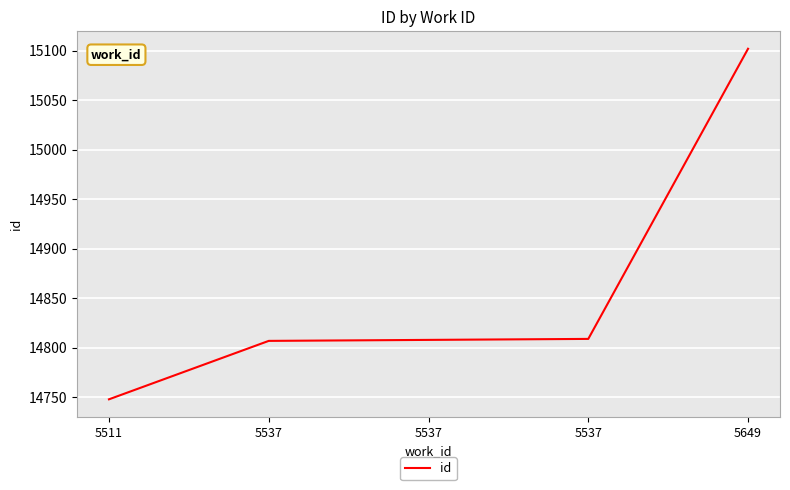

What is the value of the 2nd point from the left?

14807